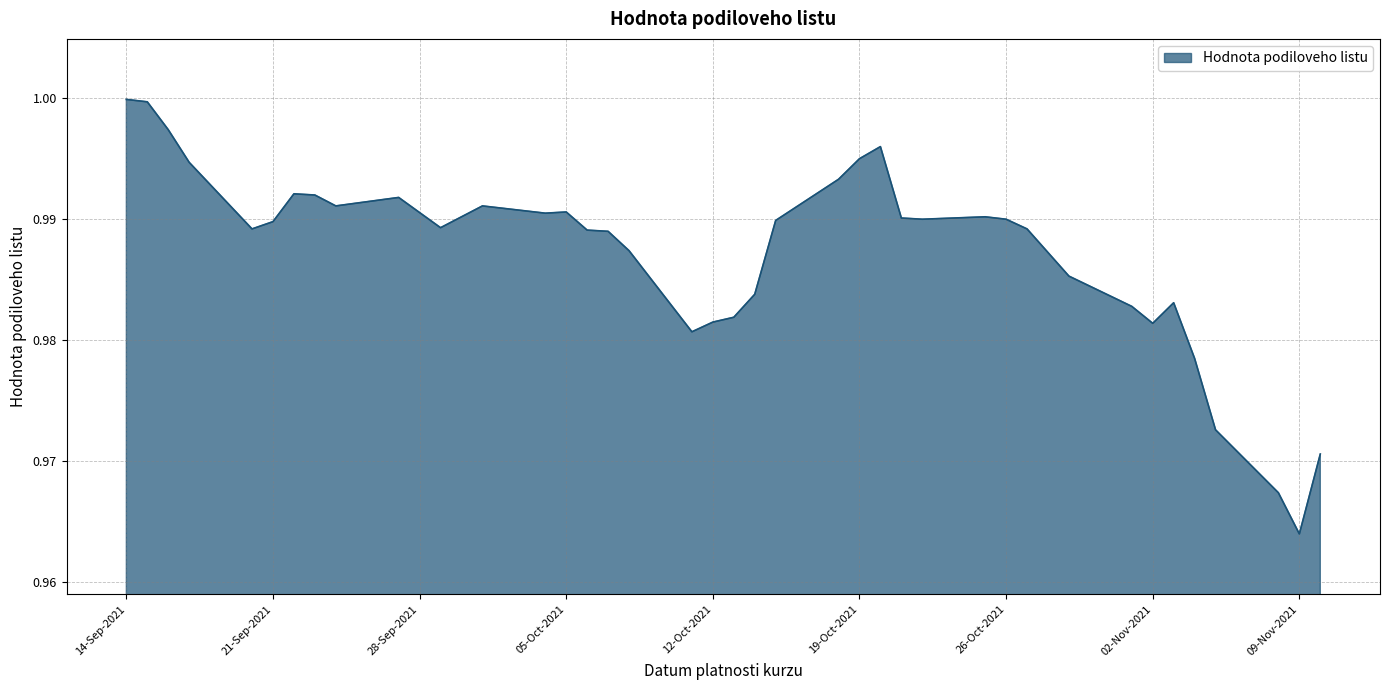

At which category does the chart reach its minimum across all series?

09-Nov-2021